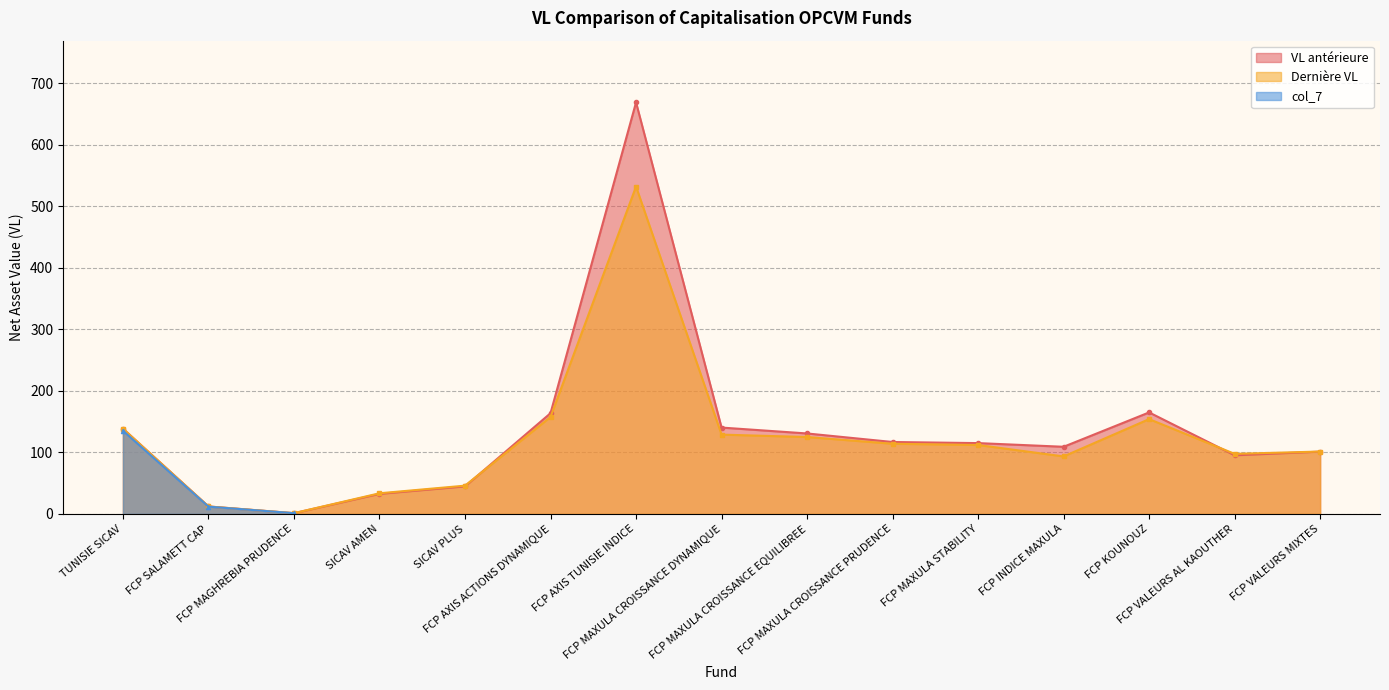

What is the sum of the Dernière VL values at TUNISIE SICAV and FCP INDICE MAXULA?

232.2